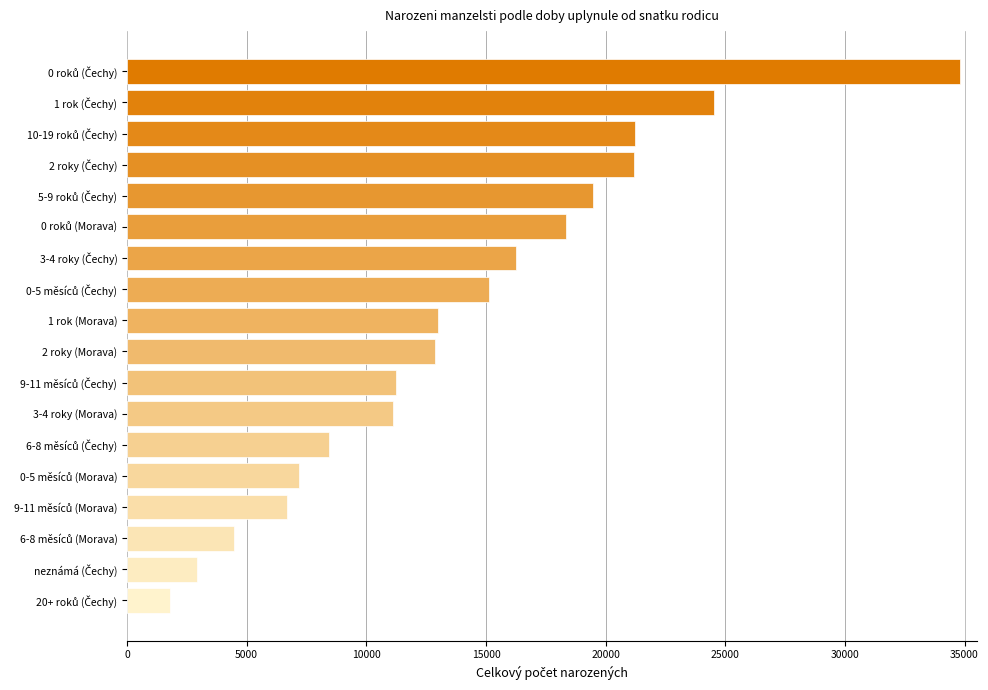

What is the difference between the maximum and second lowest values?

31922